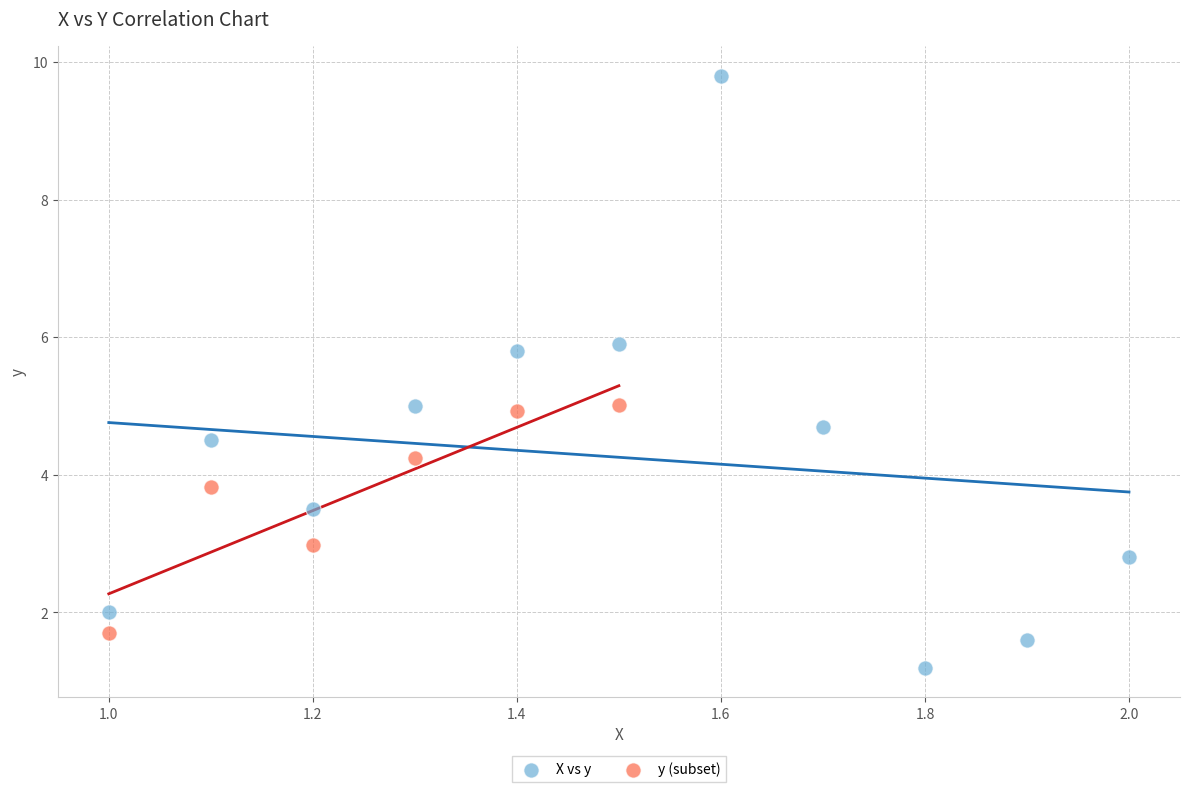

Which series has the widest spread of Y values?

X vs y